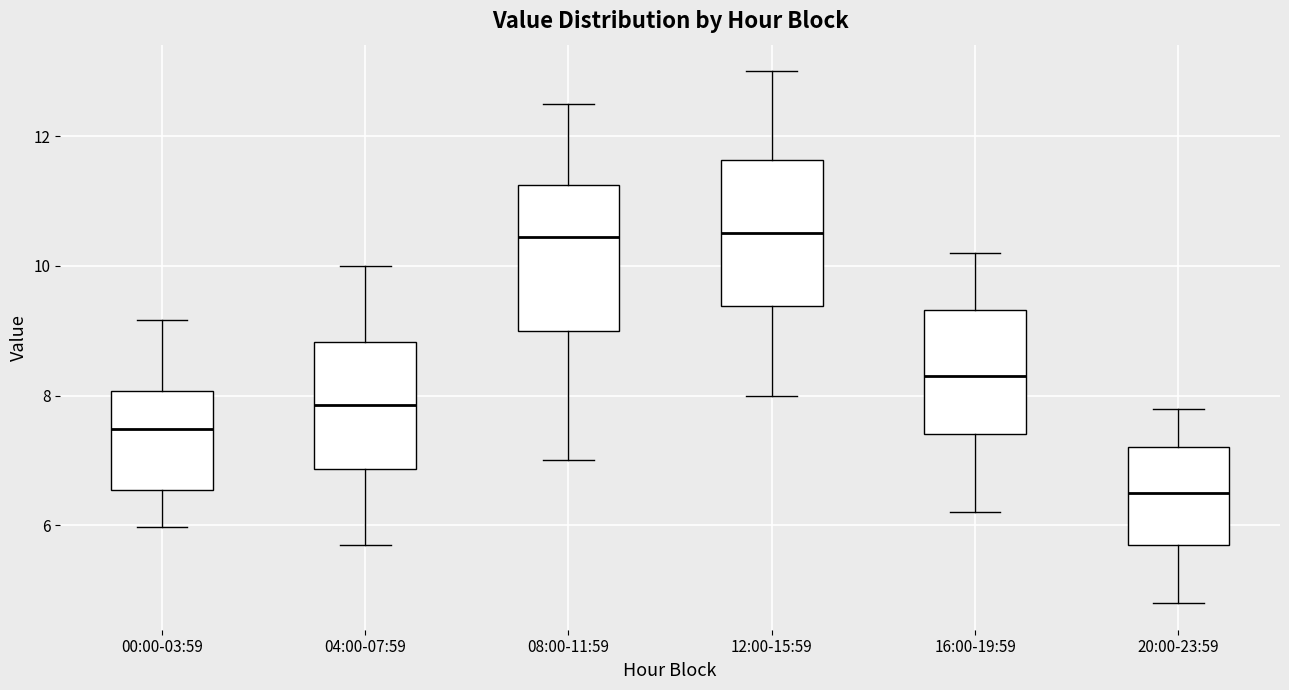

Where does the median line of the box for 00:00-03:59 sit on the y-axis? The values are not printed on the chart, so give them approximately, as read against the axis.

7.4